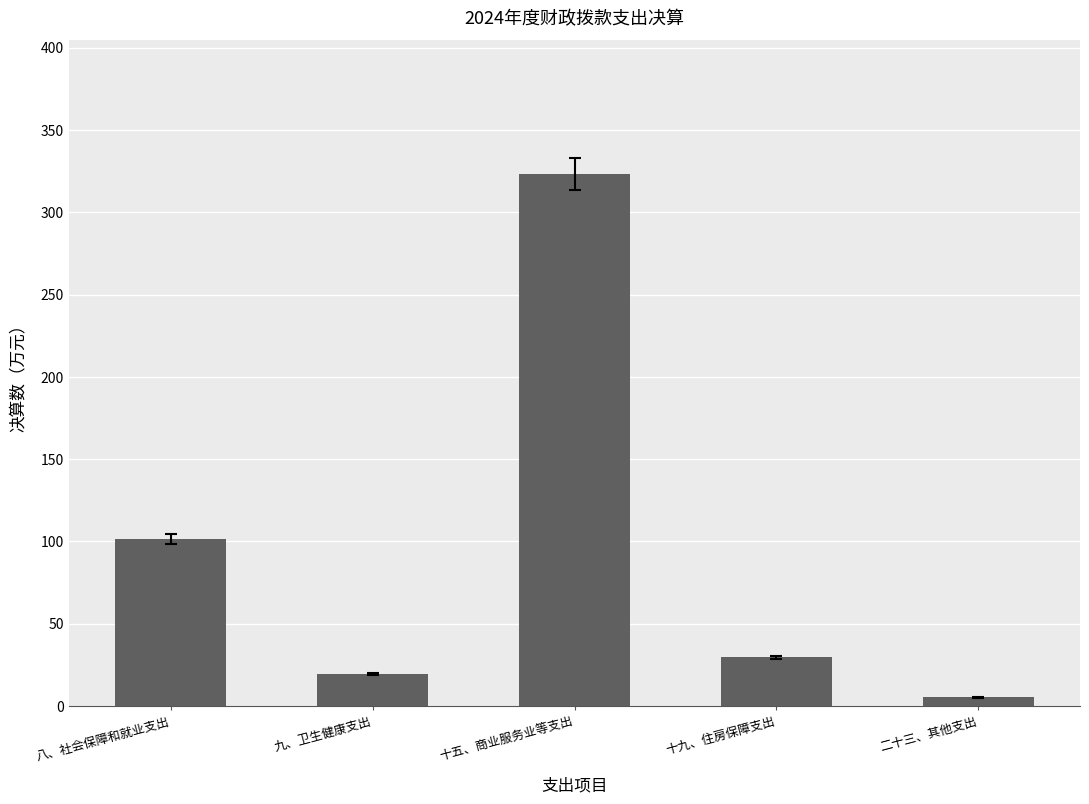

Which label corresponds to the smallest value in the chart?

二十三、其他支出